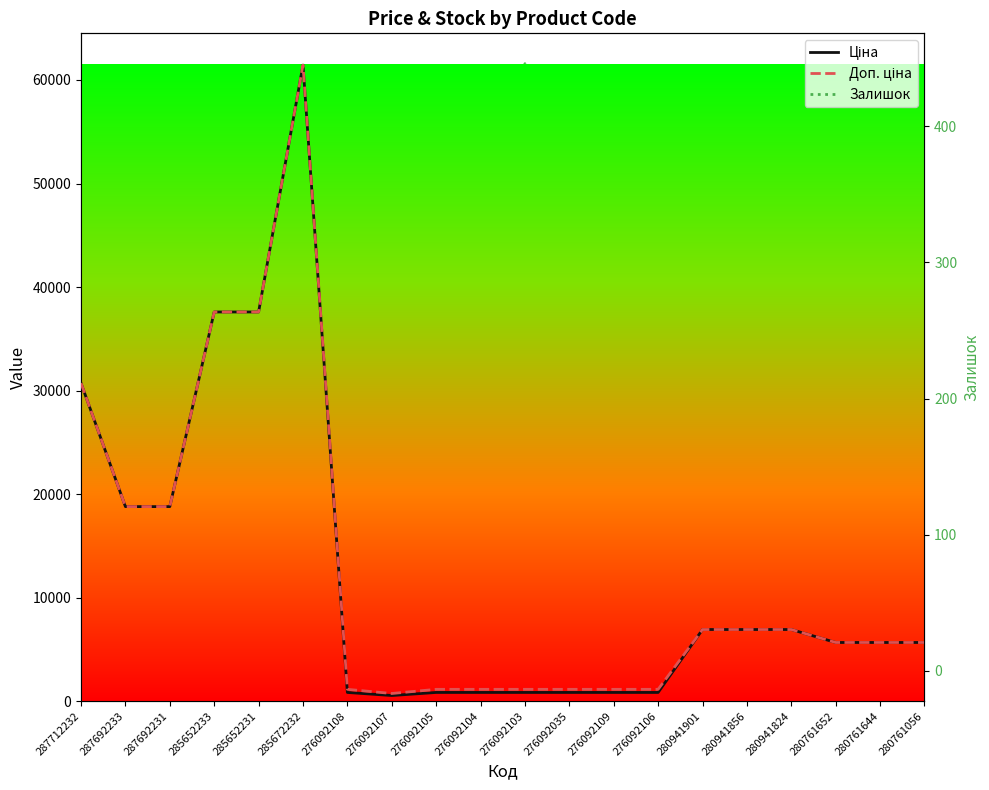

Reading left to right, list all the values displayed in this chart.

Ціна: 30717.1	18796.8	18796.8	37593.6	37593.6	61434.3	848.4	551.5	848.4	848.4	848.4	848.4	848.4	848.4	6925.7	6925.7	6925.7	5673.8	5673.8	5673.8
Доп. ціна: 30717.1	18796.8	18796.8	37593.6	37593.6	61434.3	1149.7	747.0	1149.7	1149.7	1149.7	1149.7	1149.7	1149.7	6925.7	6925.7	6925.7	5673.8	5673.8	5673.8
Залишок: 0.0	0.0	0.0	12.0	22.0	15.0	144.0	107.0	149.0	167.0	446.0	268.0	231.0	362.0	33.0	72.0	17.0	42.0	115.0	259.0